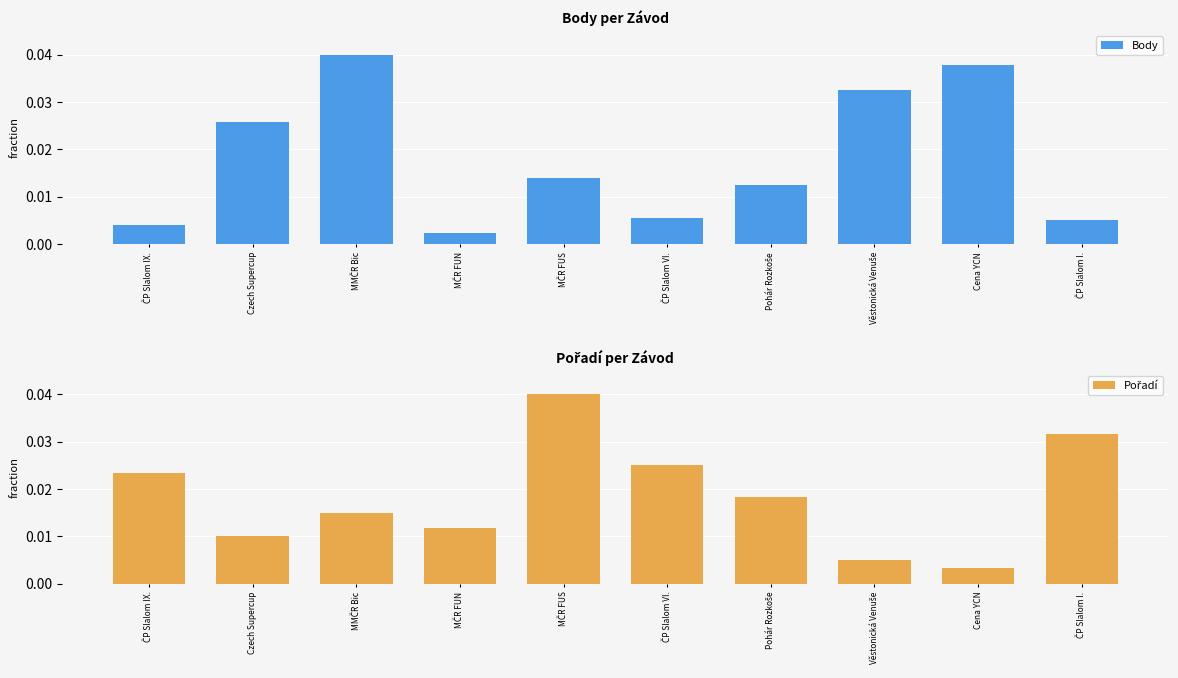

At which label does Pořadí reach its minimum?

Cena YCN